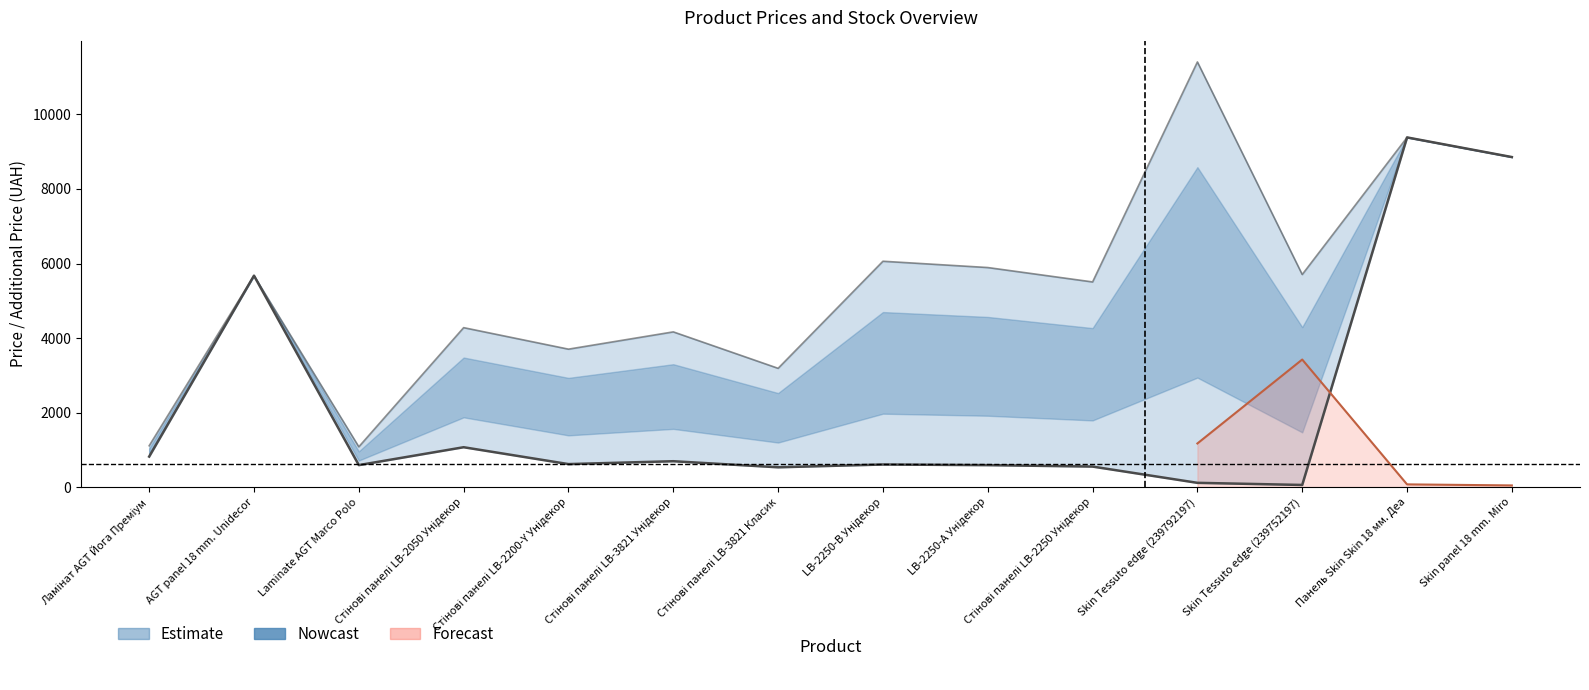

What is the difference between the Ціна values at AGT panel 18 mm. Unidecor and Skin Tessuto edge (239792197)?

5559.7